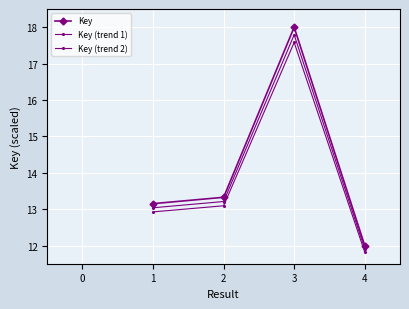

Count the number of categories in the chart.

4